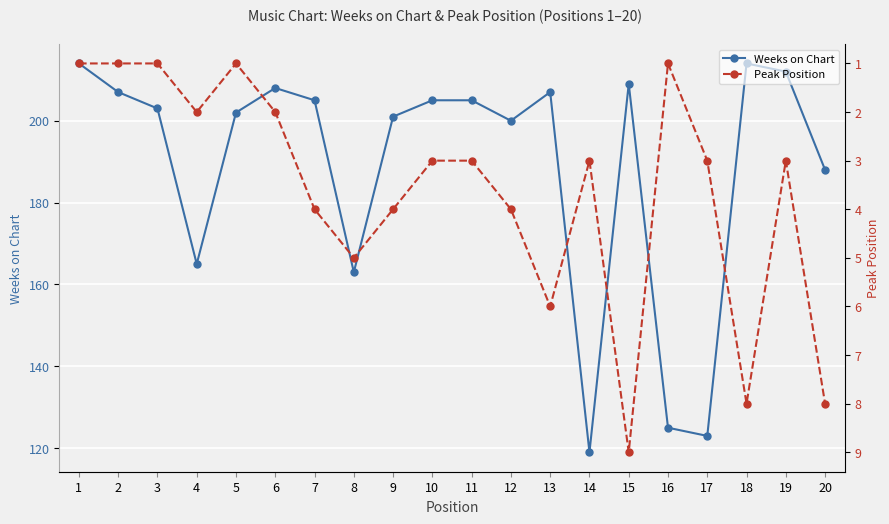

Between 2 and 18, which is larger?

18